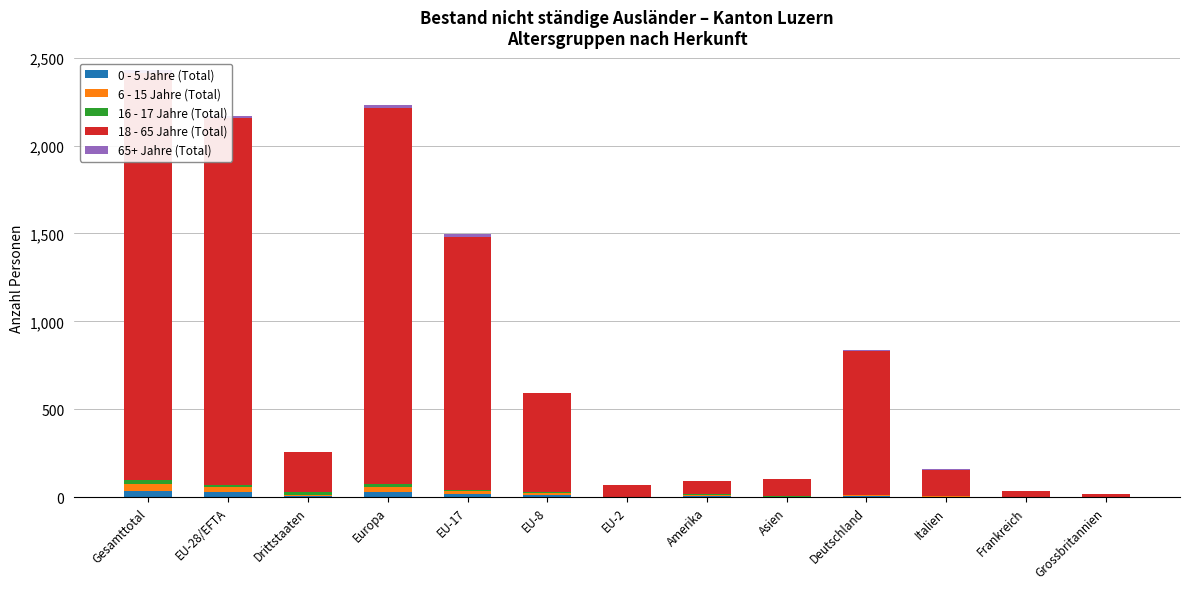

List the series in order of their peak value, lowest first.

65+ Jahre (Total), 16 - 17 Jahre (Total), 0 - 5 Jahre (Total), 6 - 15 Jahre (Total), 18 - 65 Jahre (Total)